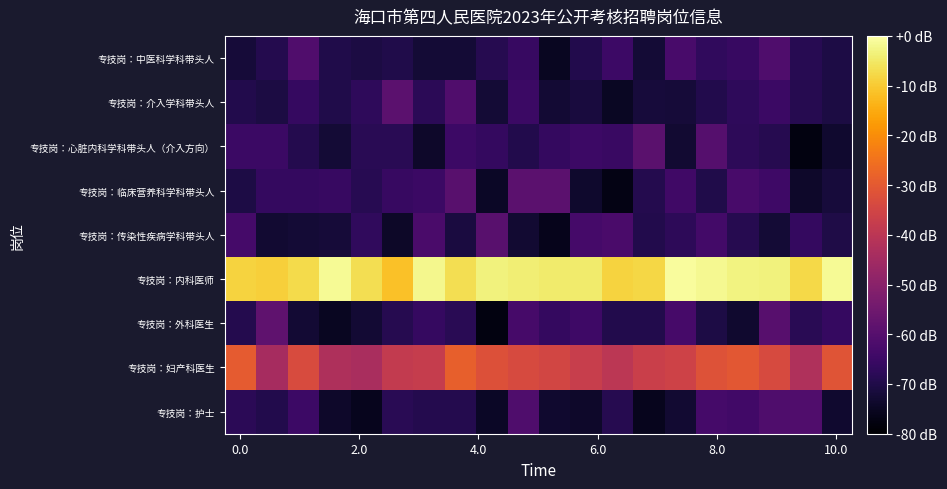

At which category is the sum across all series the highest?

17